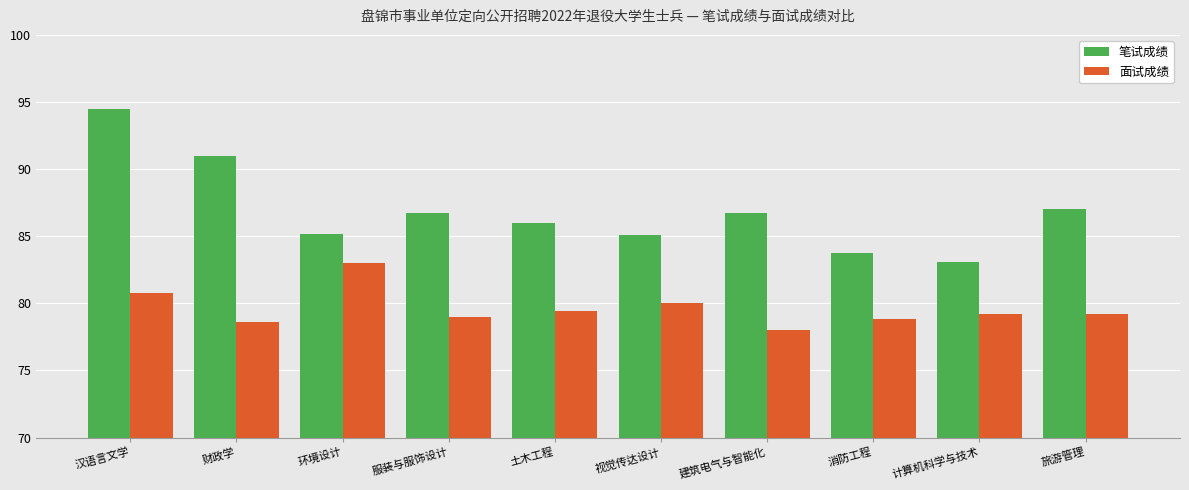

What is the value of the 笔试成绩 bar at the 7th from the left?

86.7